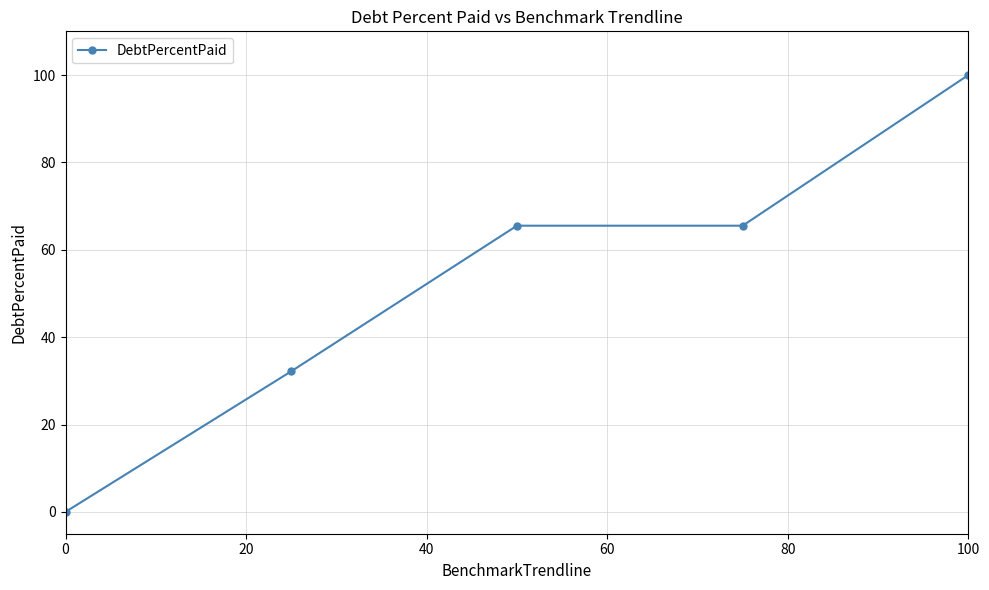

What is the value of the 5th point from the left?

100.0